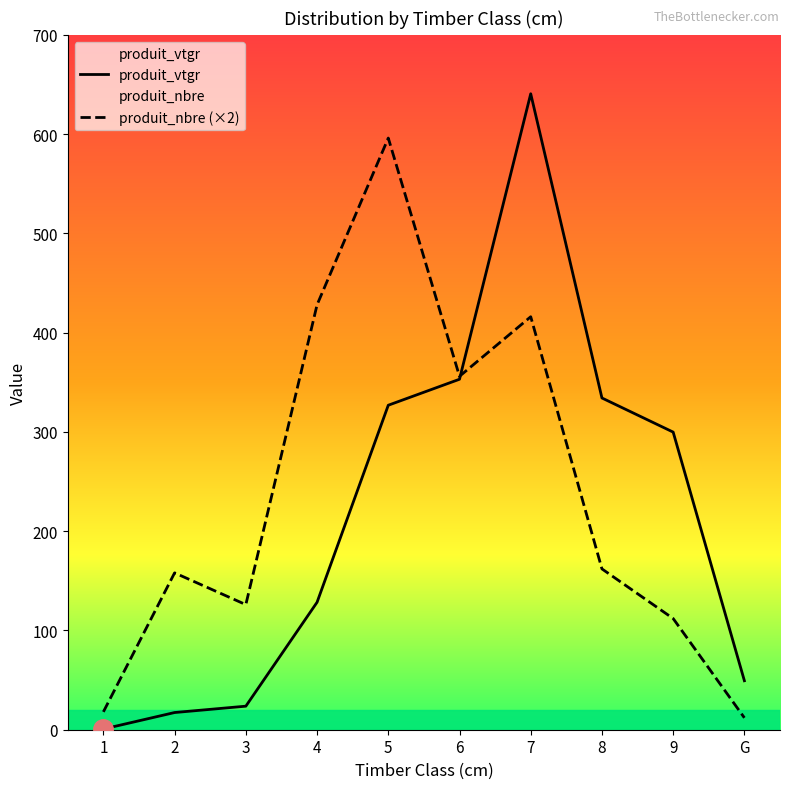

Which series has the largest range (max minus min)?

produit_vtgr